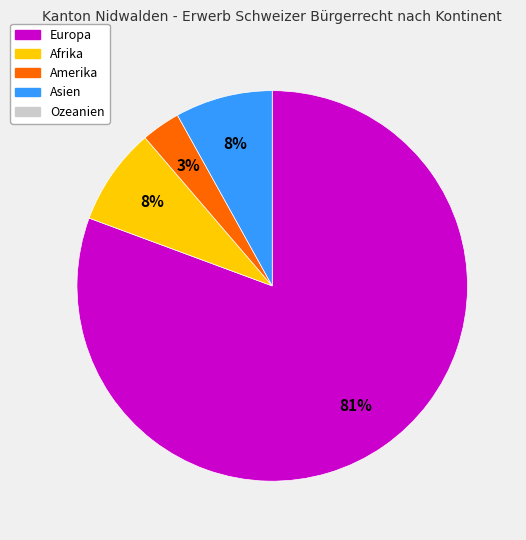

How many segments does this pie chart have?

4